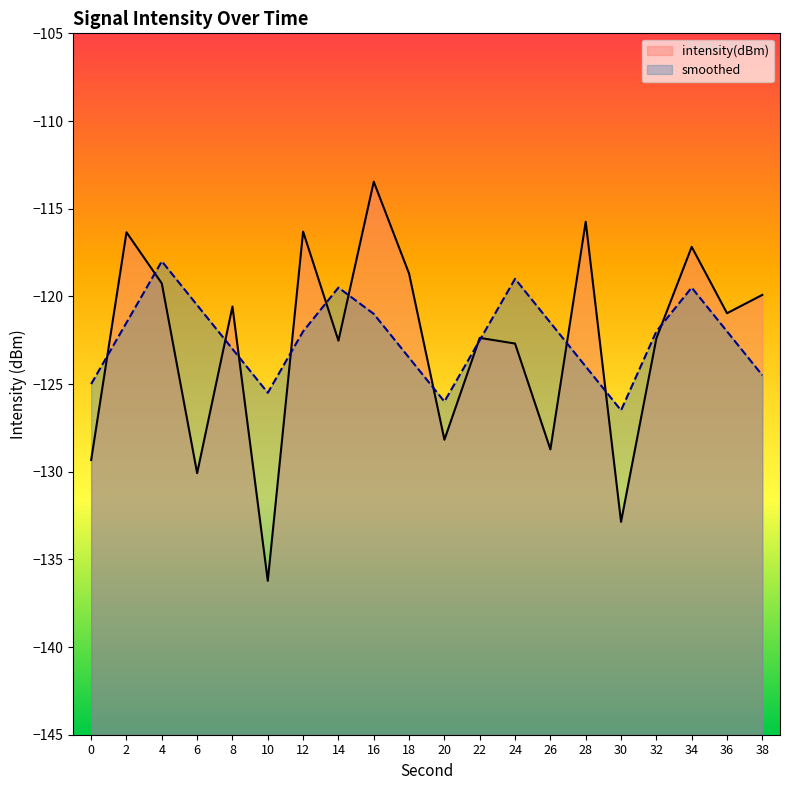

Count the number of categories in the chart.

20